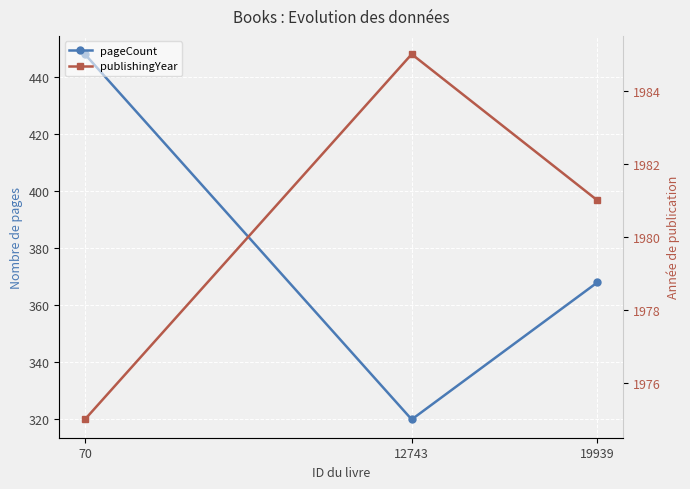

What is the sum of the pageCount values at 70 and 19939?

816